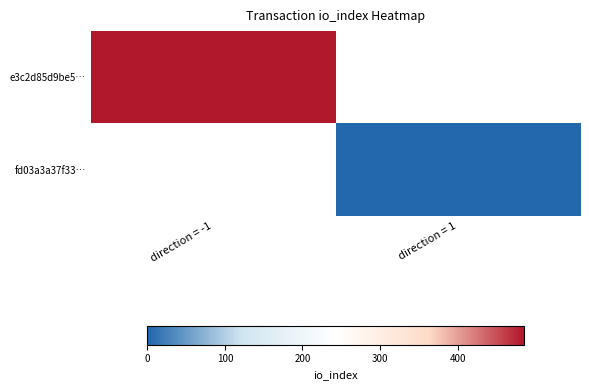

Which category has the highest value in the e3c2d85d9be5… series?

direction = -1